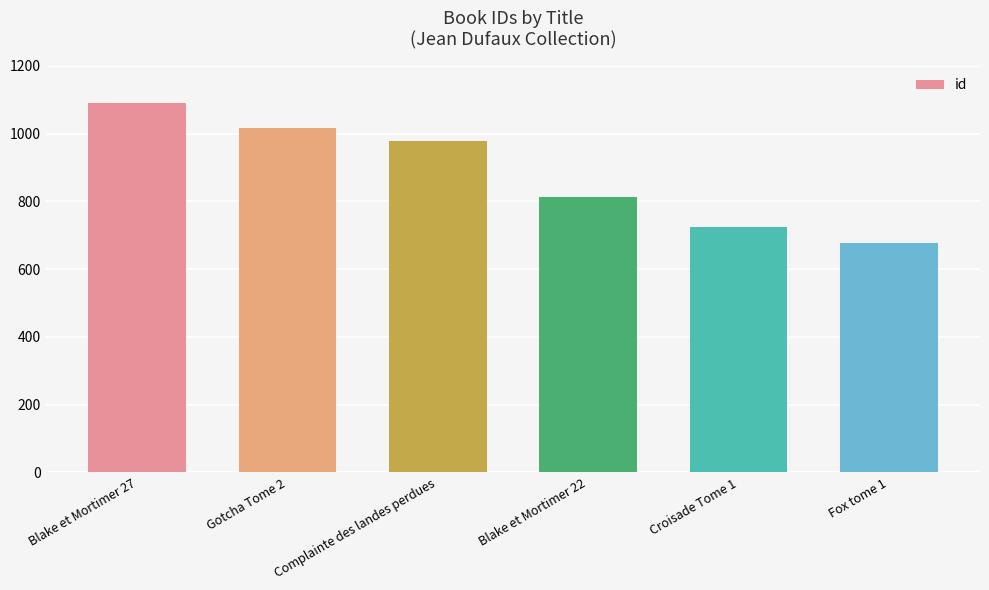

True or false: the data shows 979 at Complainte des landes perdues.

True